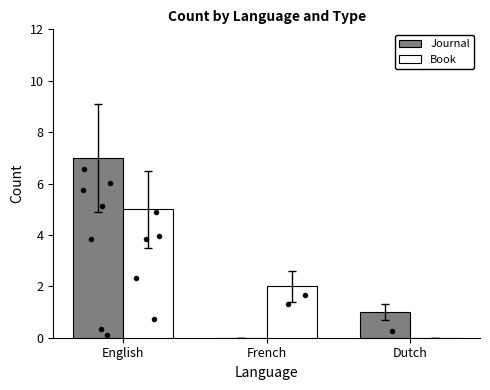

What is the total value across all series at Dutch?

1